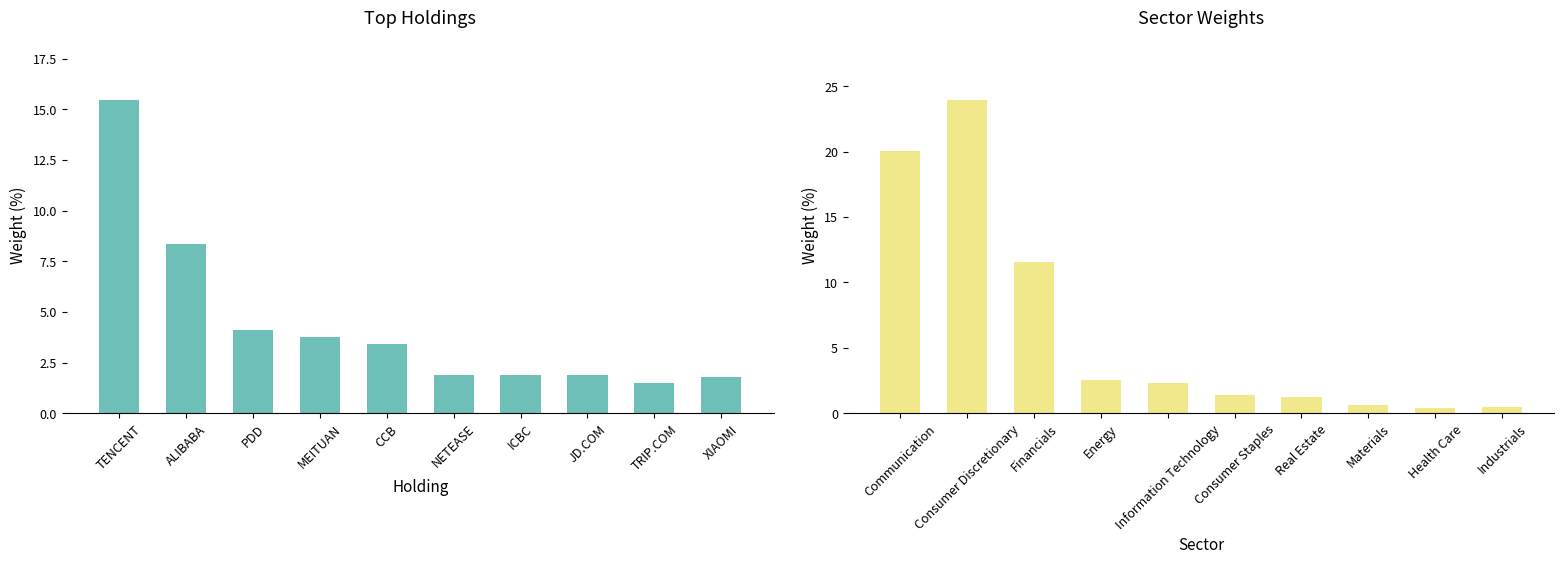

What is the average value of the Top Holdings Weight (%) series?

4.4